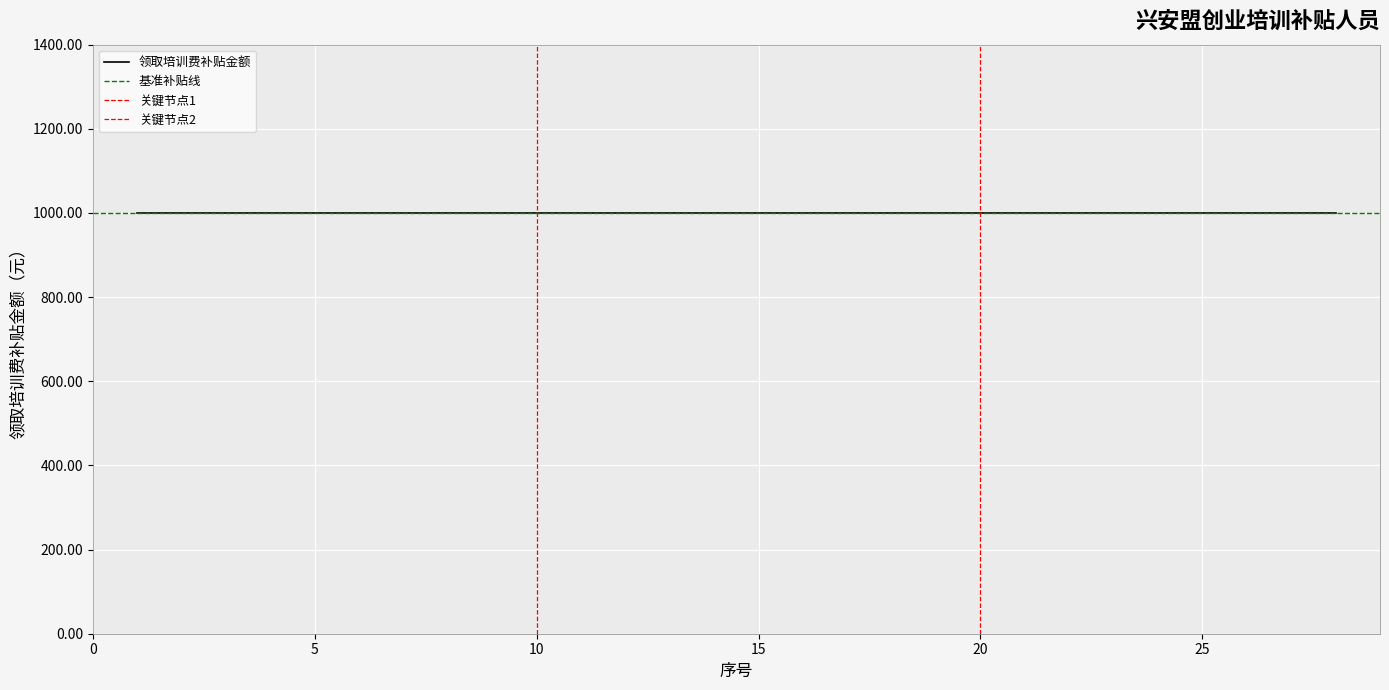

True or false: 领取培训费补贴金额 has more than 2 points higher than both neighbors.

False